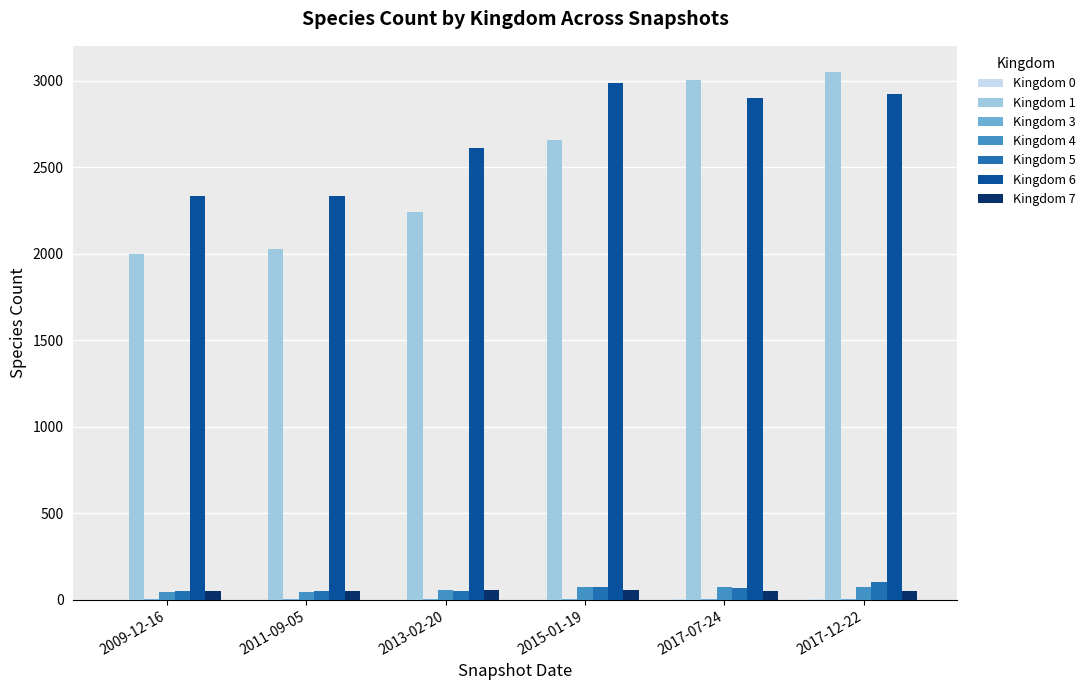

The value of Kingdom 4 at 2017-12-22 is 75. True or false?

True